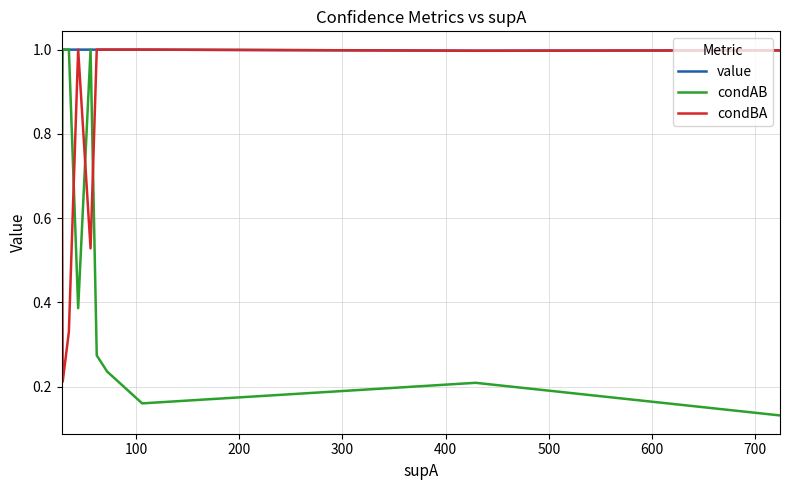

Which series has the widest spread of values?

condAB